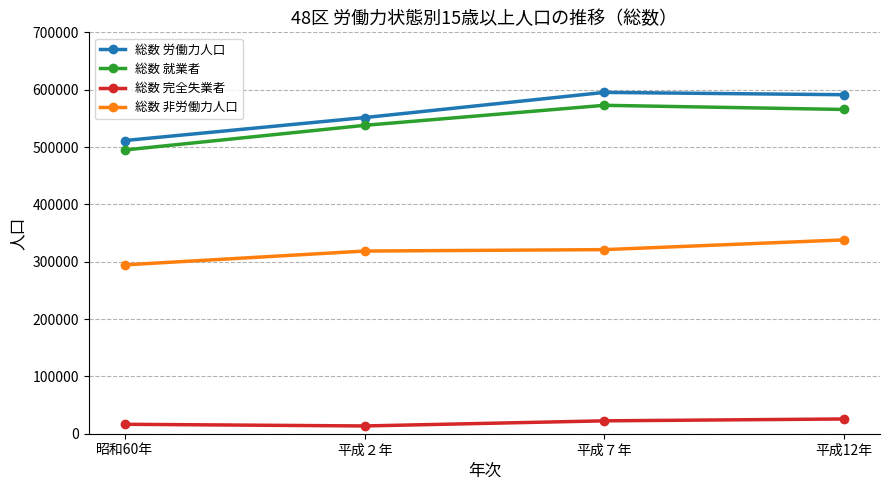

The 総数 非労働力人口 series shows 321042 at 平成７年. True or false?

True